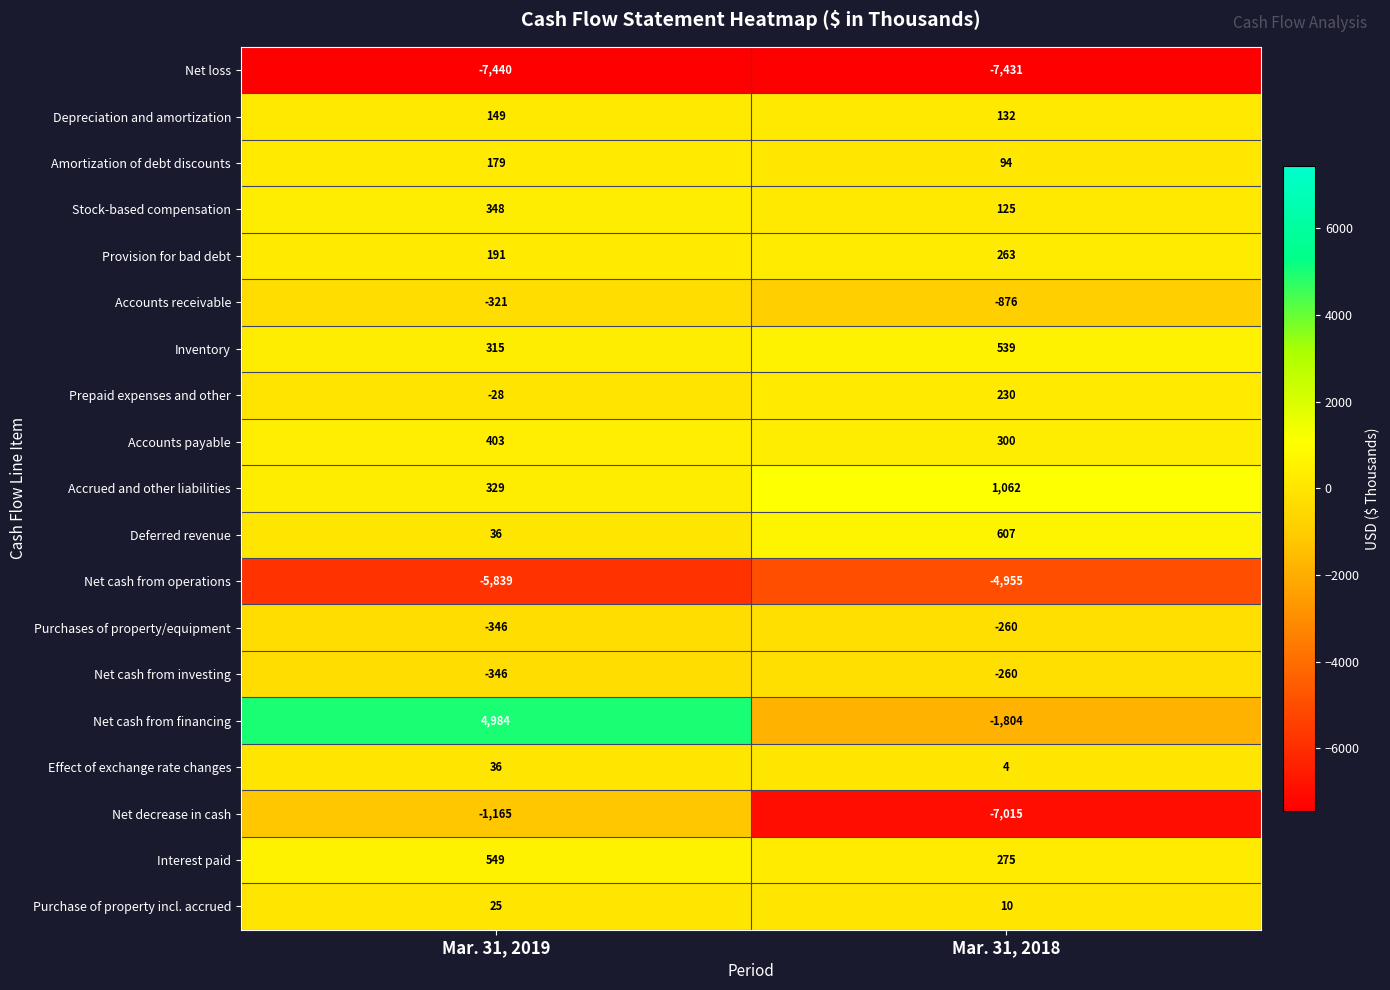

Is it true that Amortization of debt discounts equals 301 at Mar. 31, 2019?

False